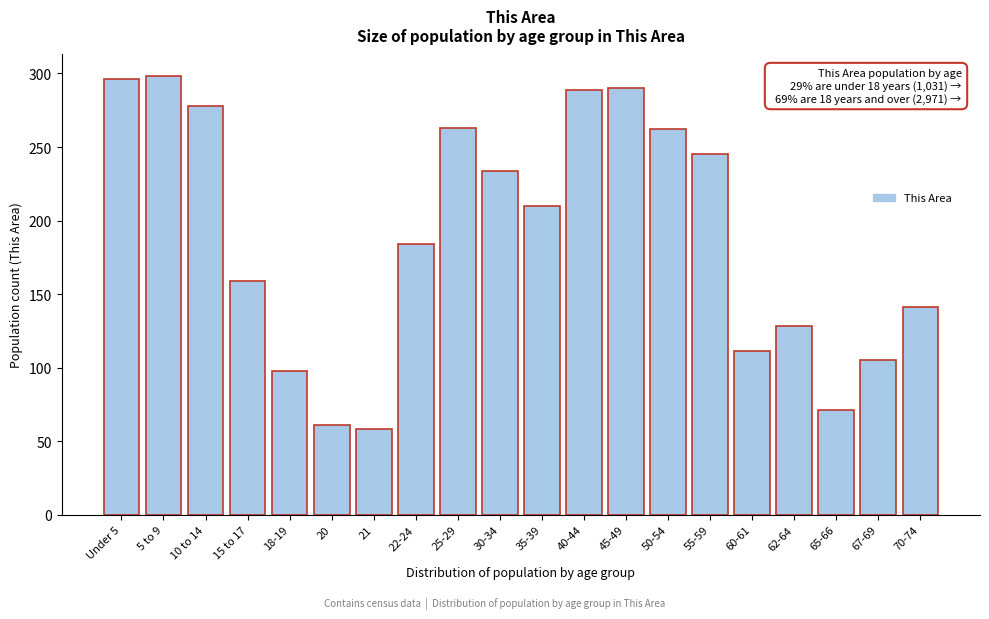

What is the change in value from 35-39 to 50-54?

+52